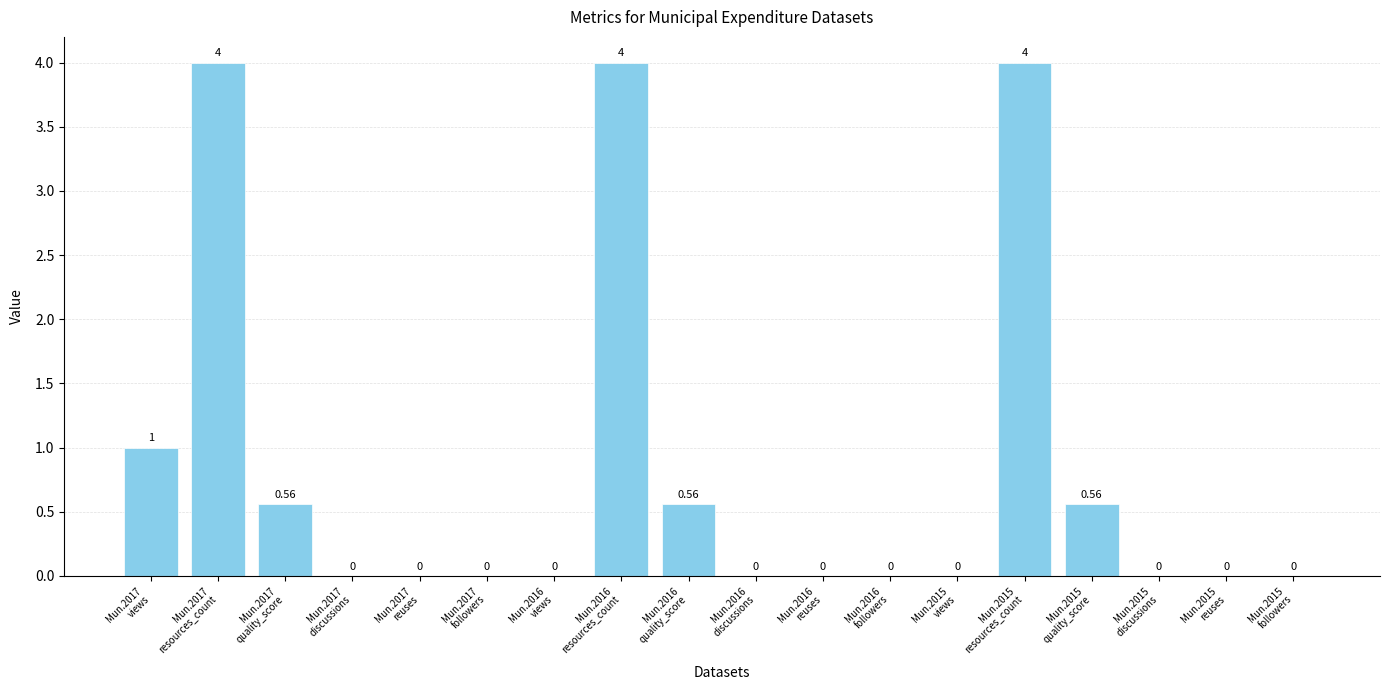

Is it true that the value at Mun.2016
reuses is 1.5?

False